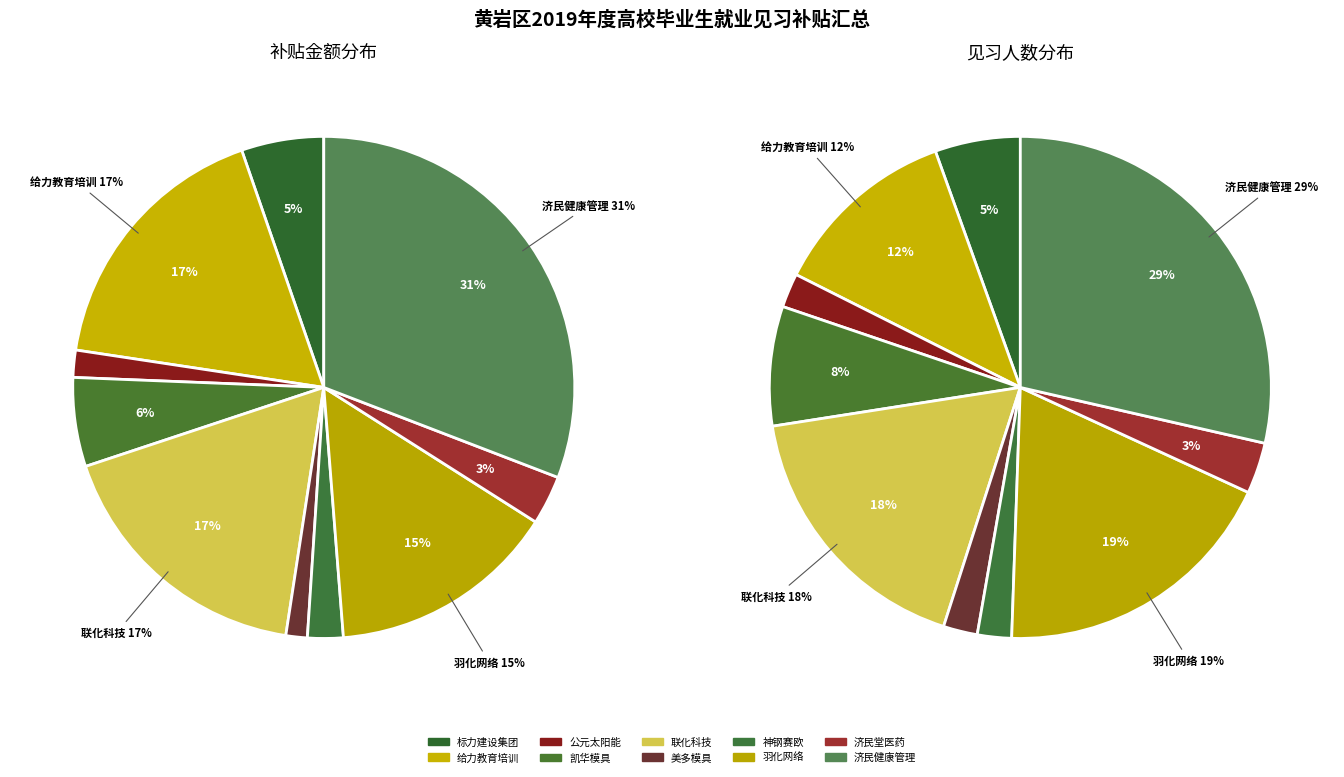

To the nearest percent, what is the difference between the largest and smallest slice percentages?

29%